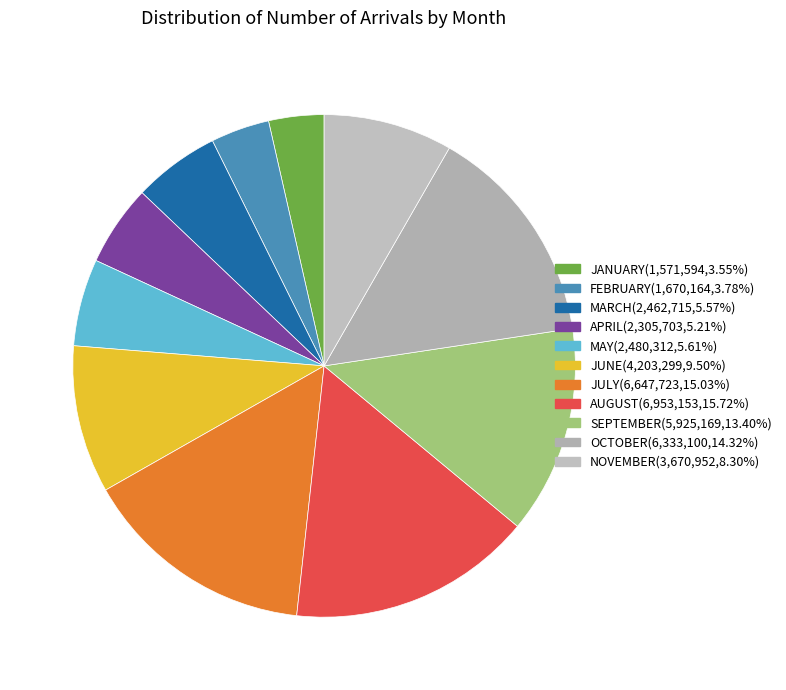

How many slices are in this pie chart?

11